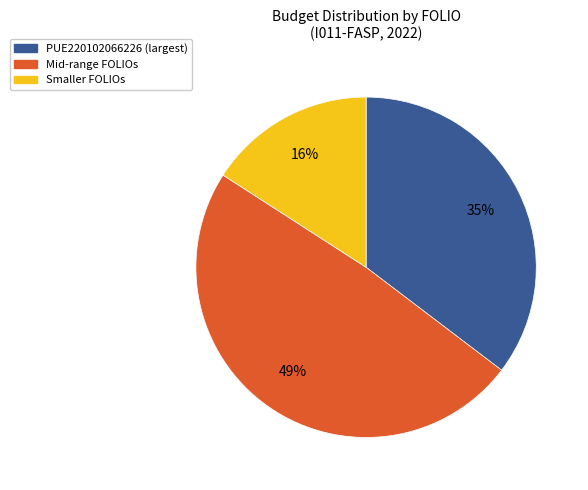

To the nearest percent, what is the average slice percentage?

33%